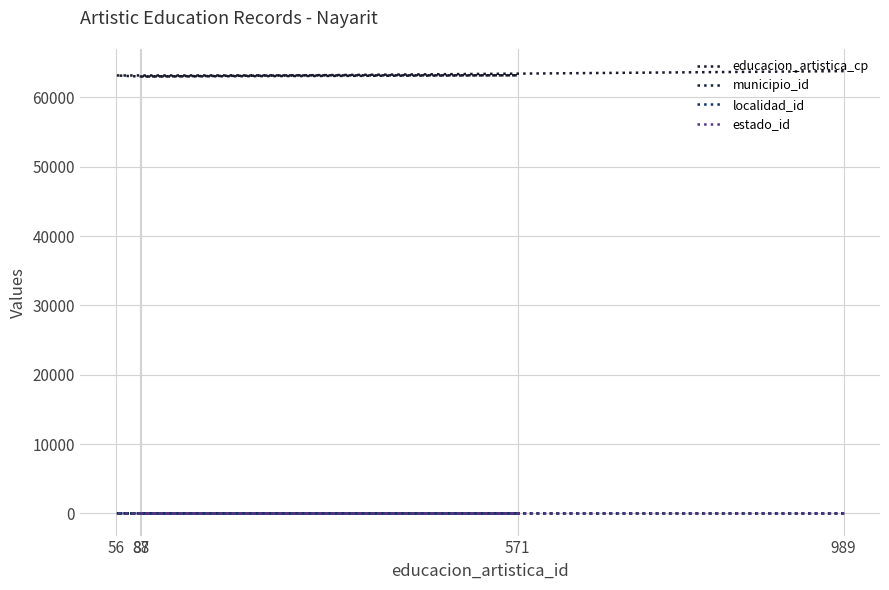

At which category does educacion_artistica_cp reach its first local peak?

571